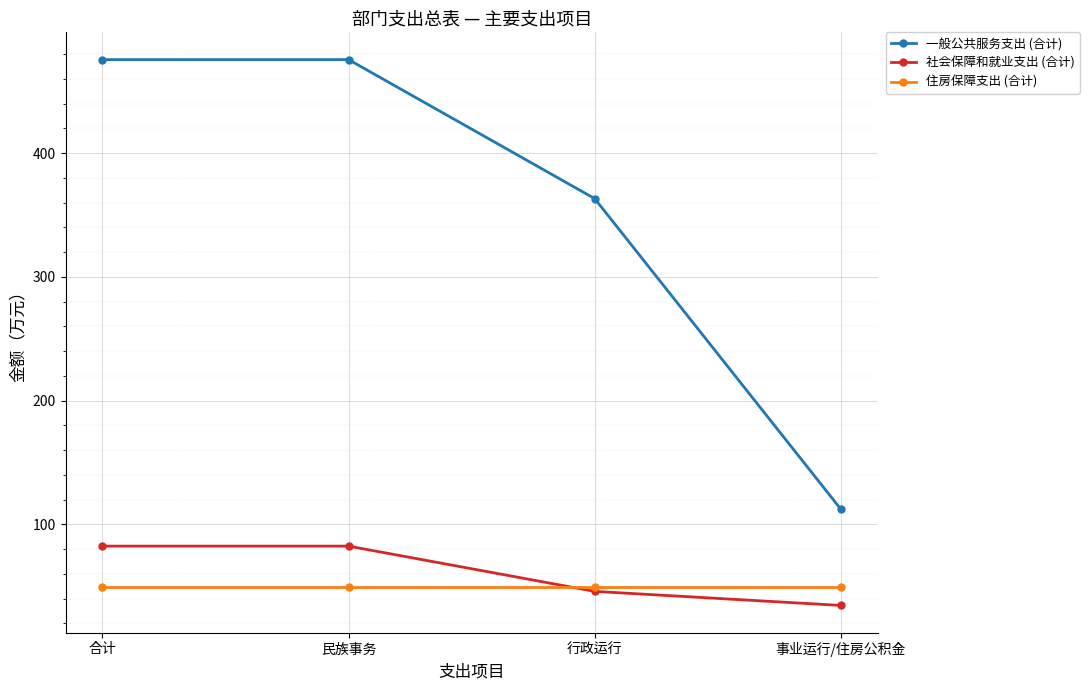

Which series has the largest range (max minus min)?

一般公共服务支出 (合计)